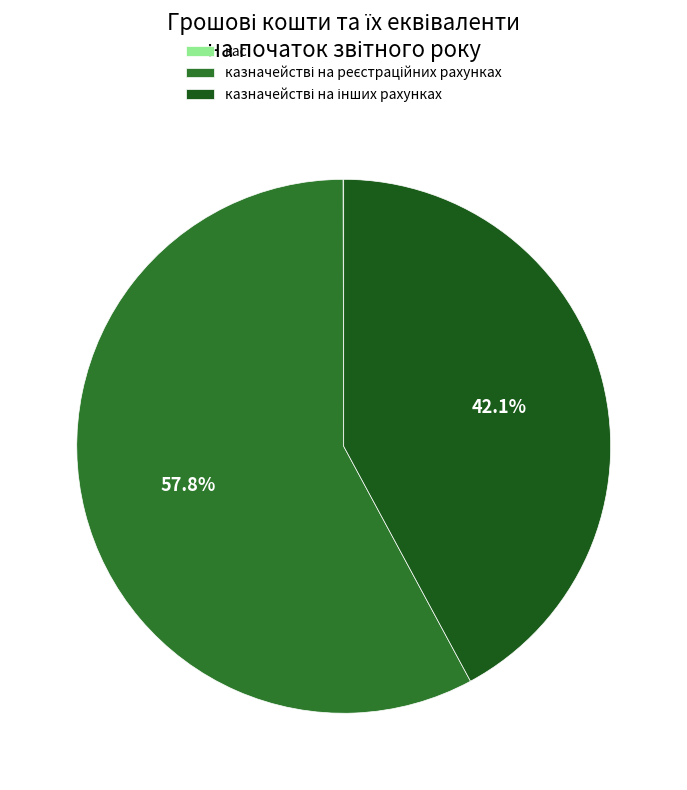

Is there a majority slice in this chart?

Yes